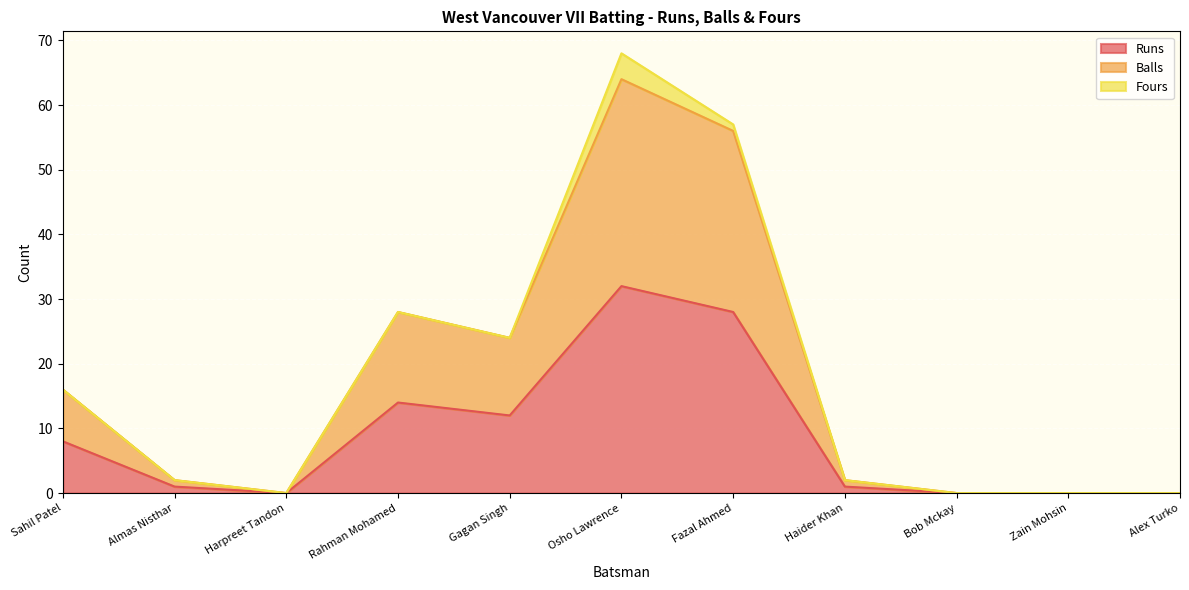

What is the value of the Balls point at the 7th from the left?

56